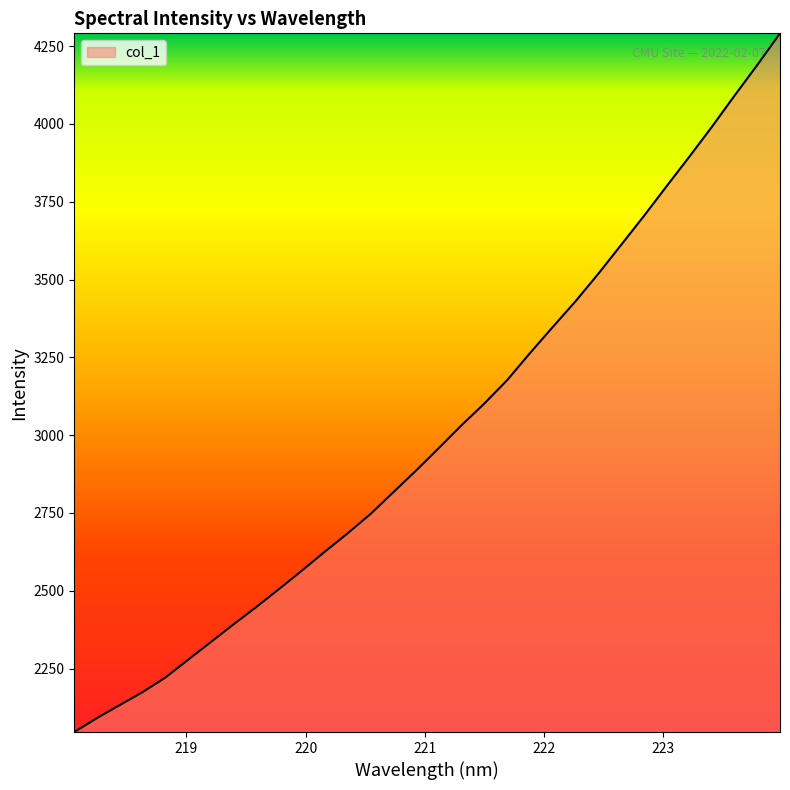

What is the greatest value displayed?

4291.2